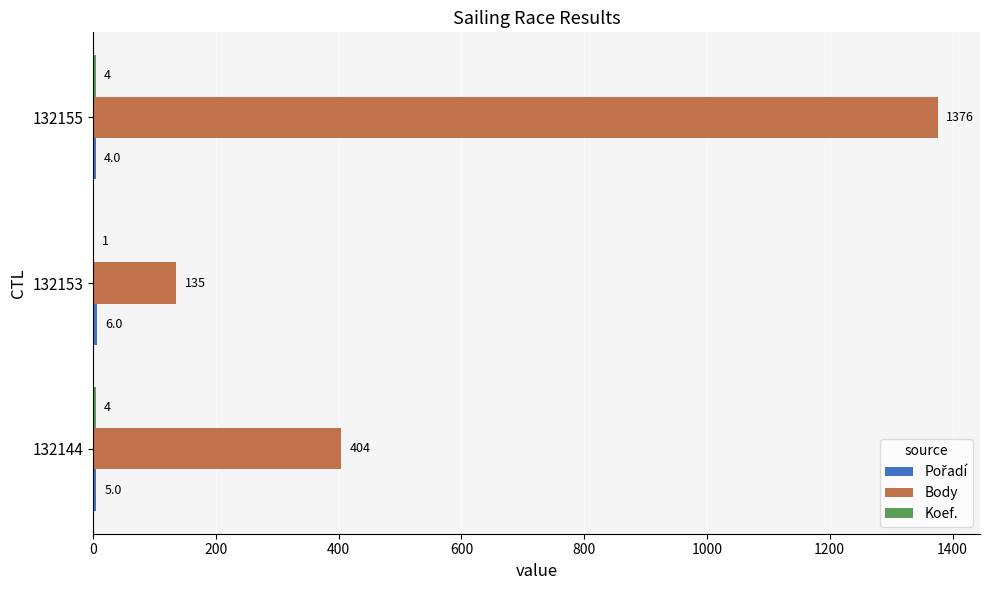

True or false: Body has a value of 154 at 132144.

False